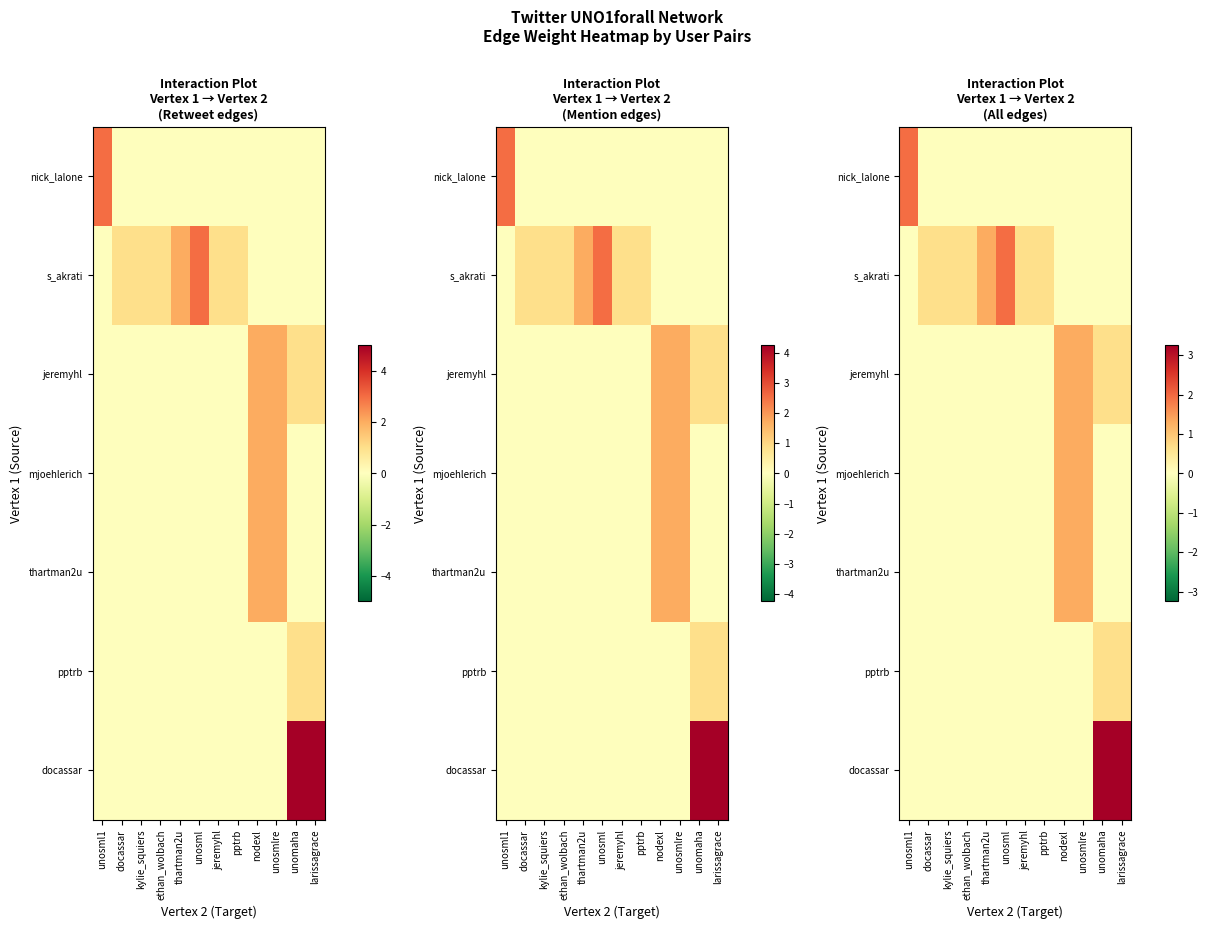

What is the difference between the maximum and minimum values in the jeremyhl series?

1.3